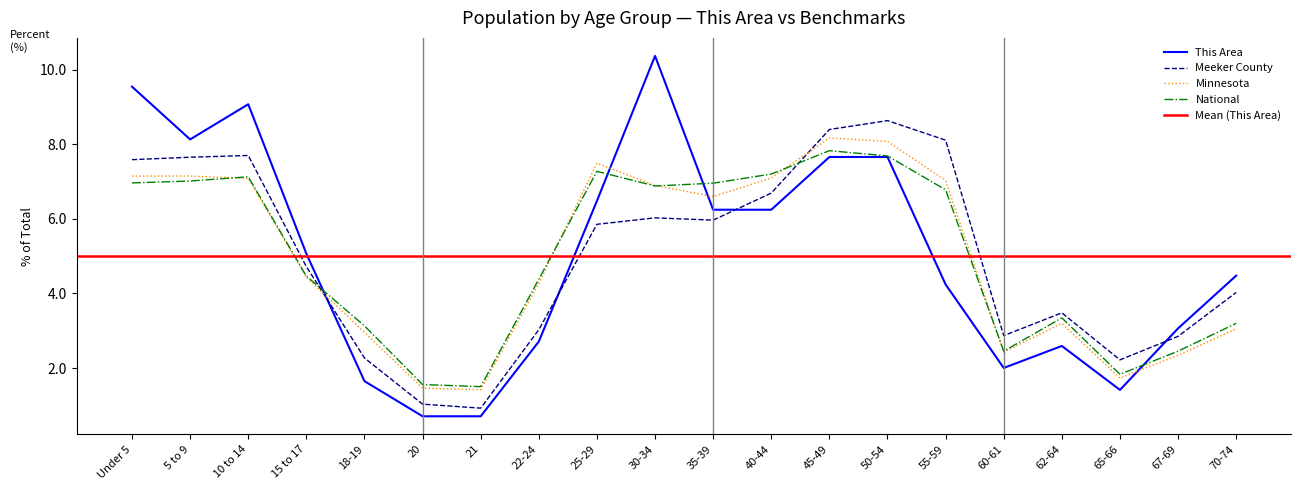

The Minnesota series shows 7.5 at 25-29. True or false?

True